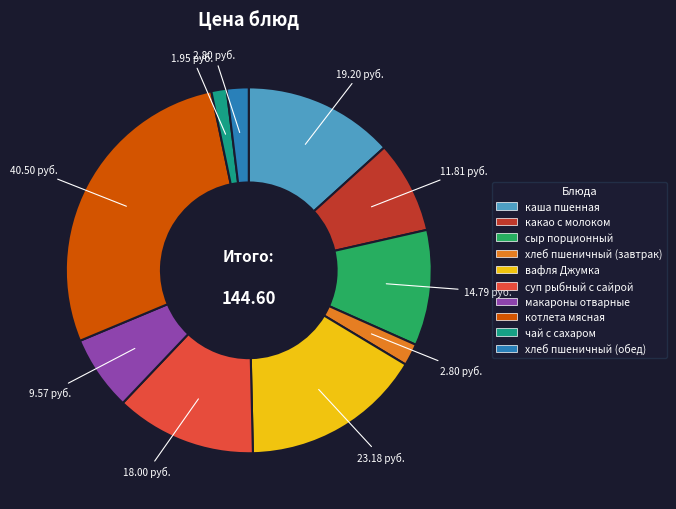

Which has a higher value, какао с молоком or каша пшенная?

каша пшенная